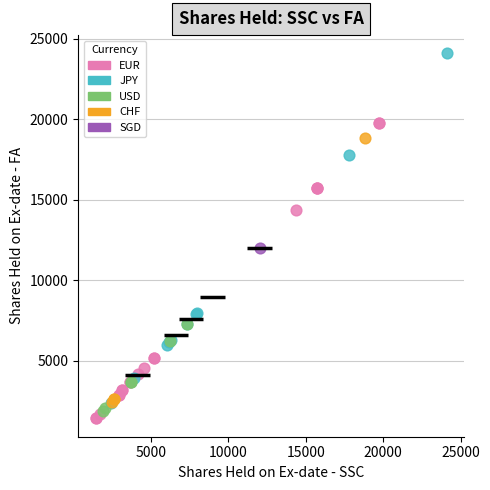

What are all the series names shown in the legend?

EUR, JPY, USD, CHF, SGD